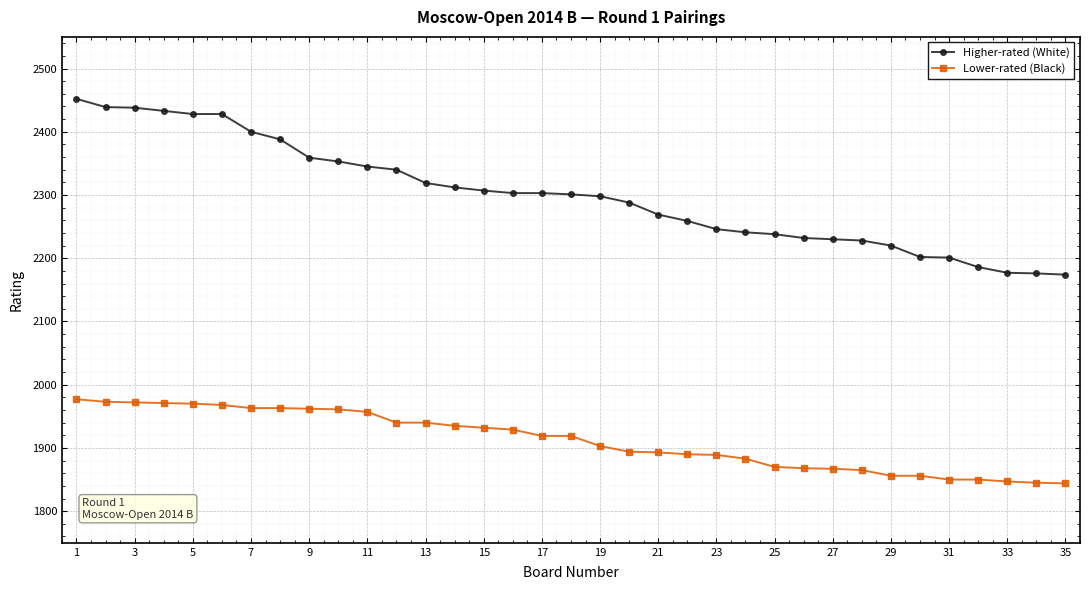

Rank the series by their maximum value, from highest to lowest.

Higher-rated (White), Lower-rated (Black)